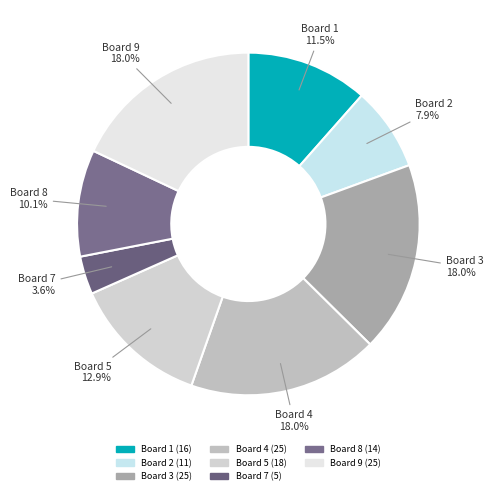

How many slices are in this pie chart?

8